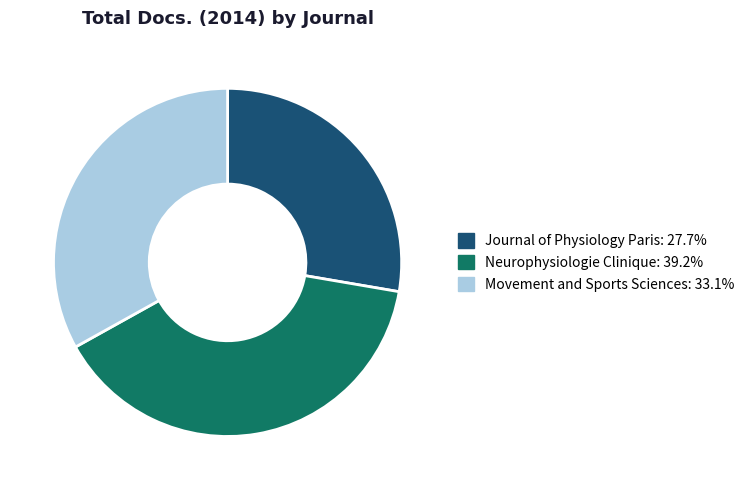

Is the sum of Movement and Sports Sciences and Neurophysiologie Clinique greater than half?

Yes